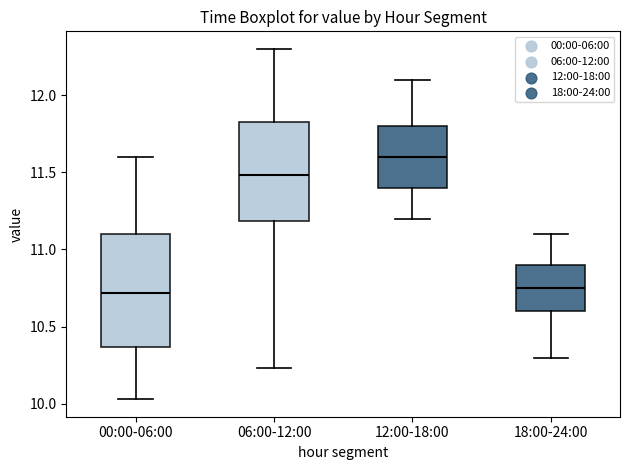

Which box is the tallest, from its lower edge to its upper edge?

00:00-06:00